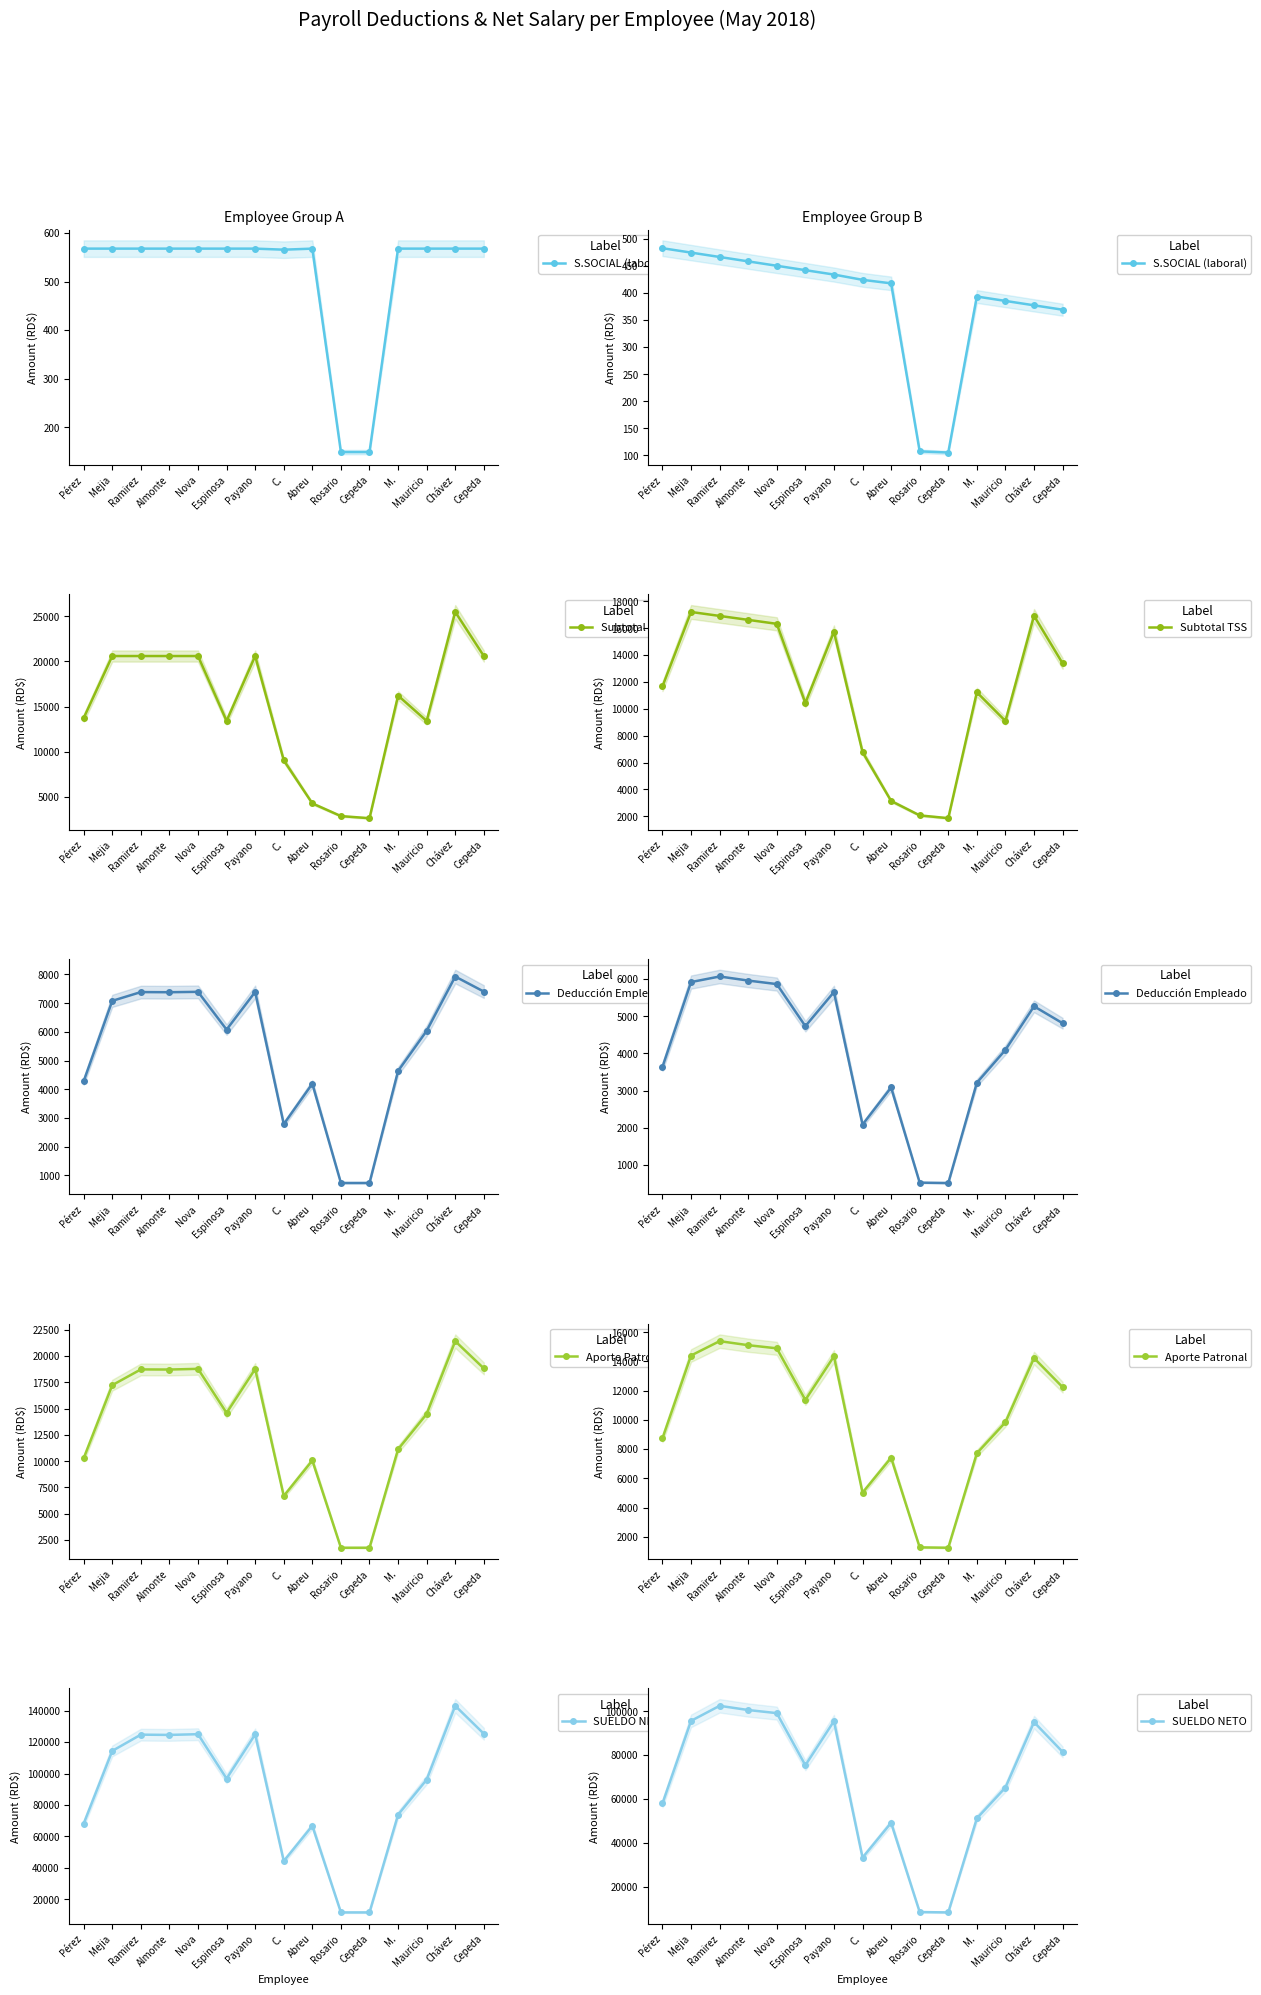

Which series changed the most between Payano and Rosario?

SUELDO NETO